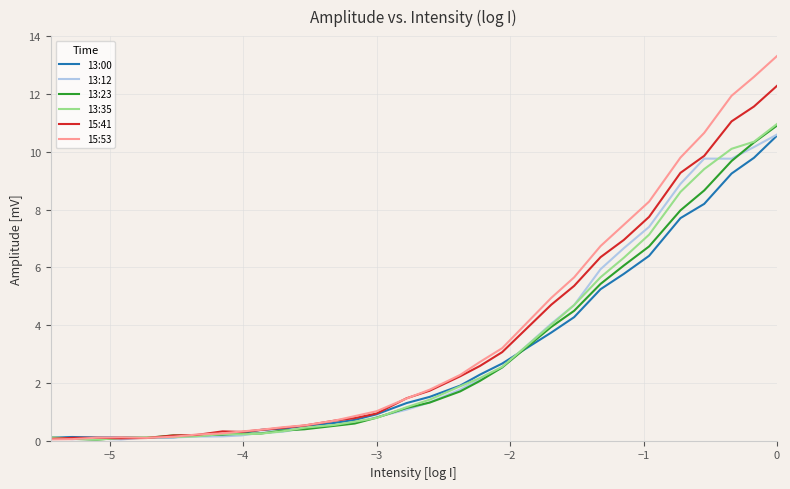

How many values in the 15:41 series are below 1?

15